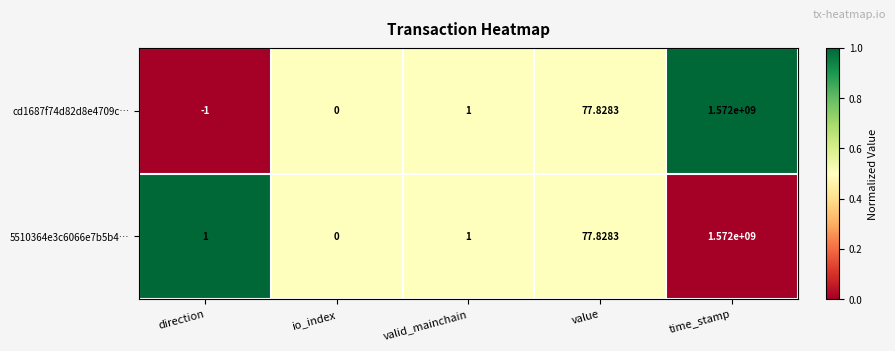

Is the value of 5510364e3c6066e7b5b4… at valid_mainchain greater than the value of cd1687f74d82d8e4709c… at time_stamp?

No